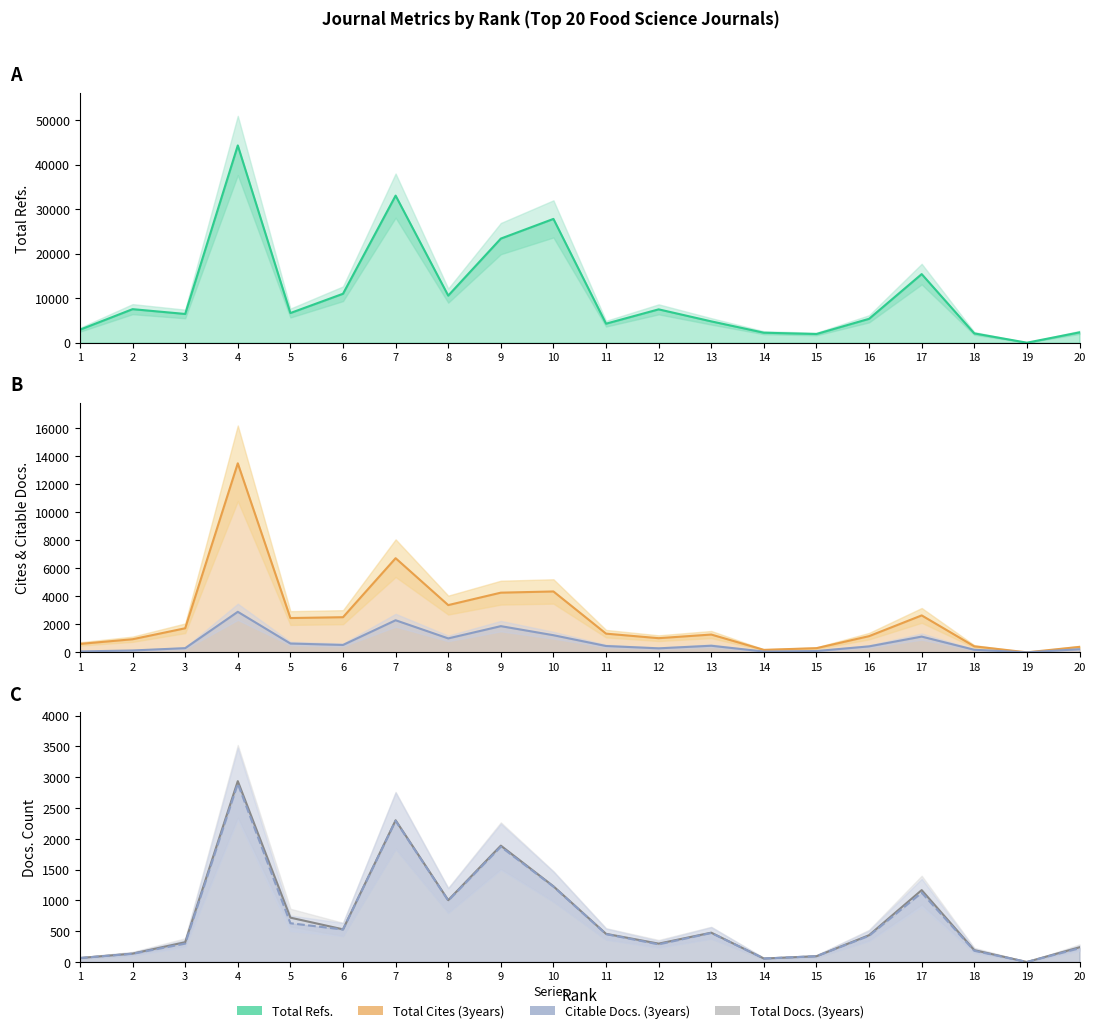

True or false: Total Refs. and Total Cites (3years) cross at least once.

False